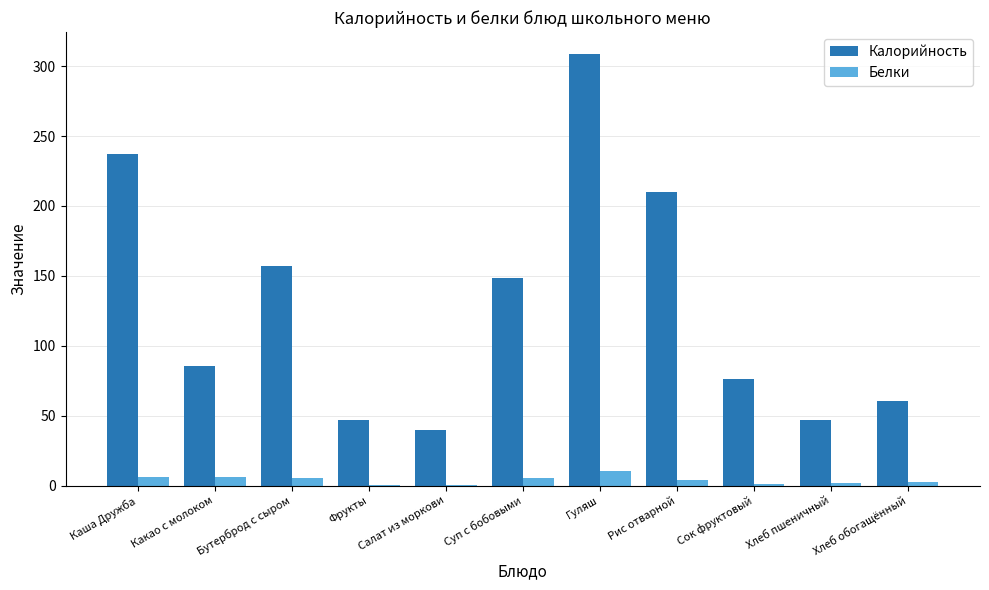

True or false: Калорийность has a value of 410.2 at Гуляш.

False